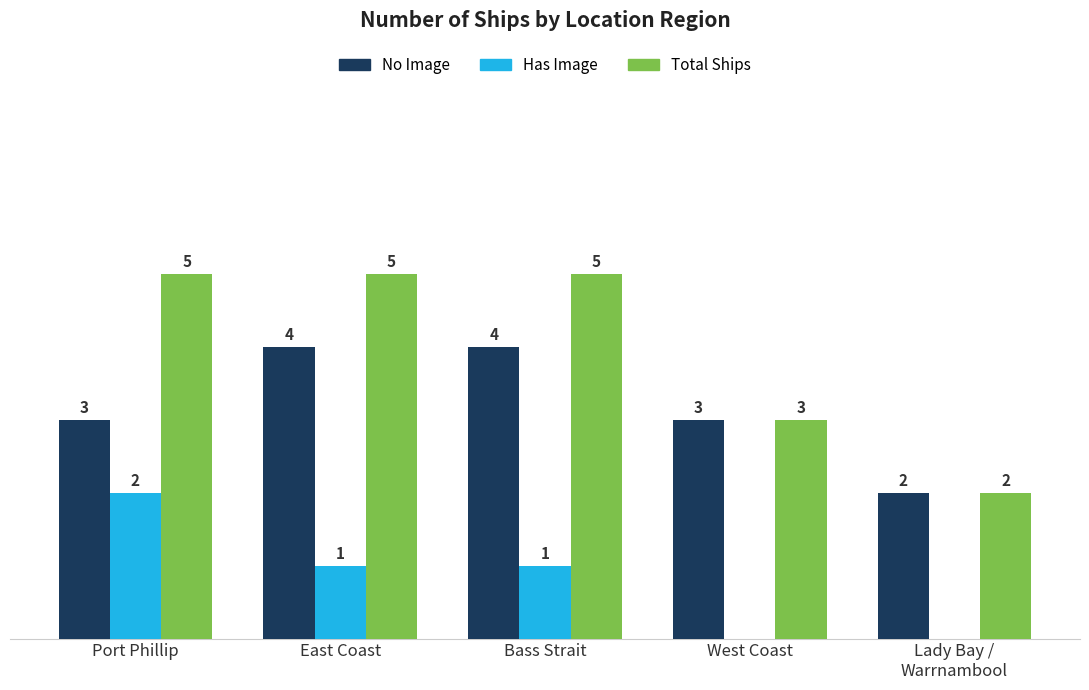

At which label does Has Image first exceed 1?

Port Phillip